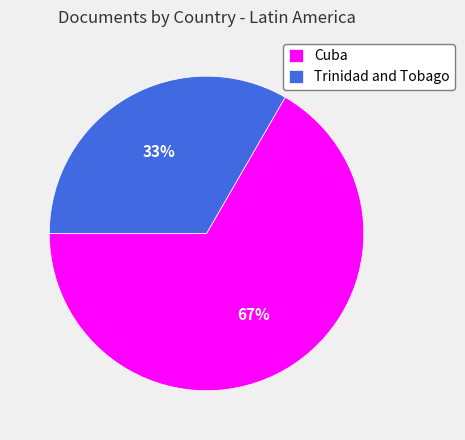

To the nearest percent, what is the combined percentage of Cuba and Trinidad and Tobago?

100%